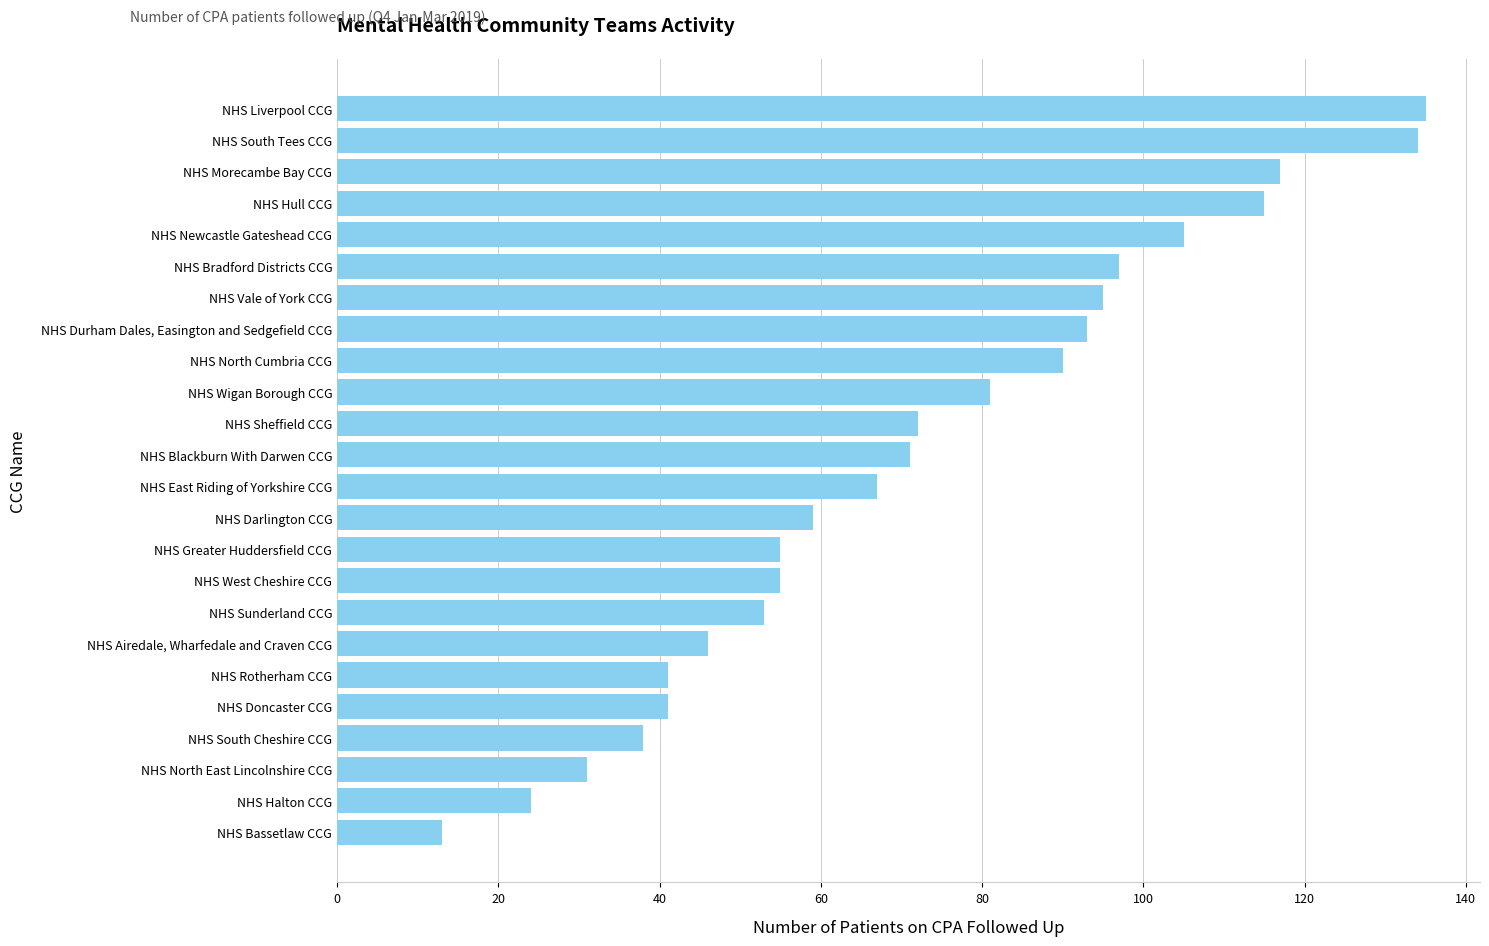

Reading bottom to top, list all the values displayed in this chart.

13	24	31	38	41	41	46	53	55	55	59	67	71	72	81	90	93	95	97	105	115	117	134	135